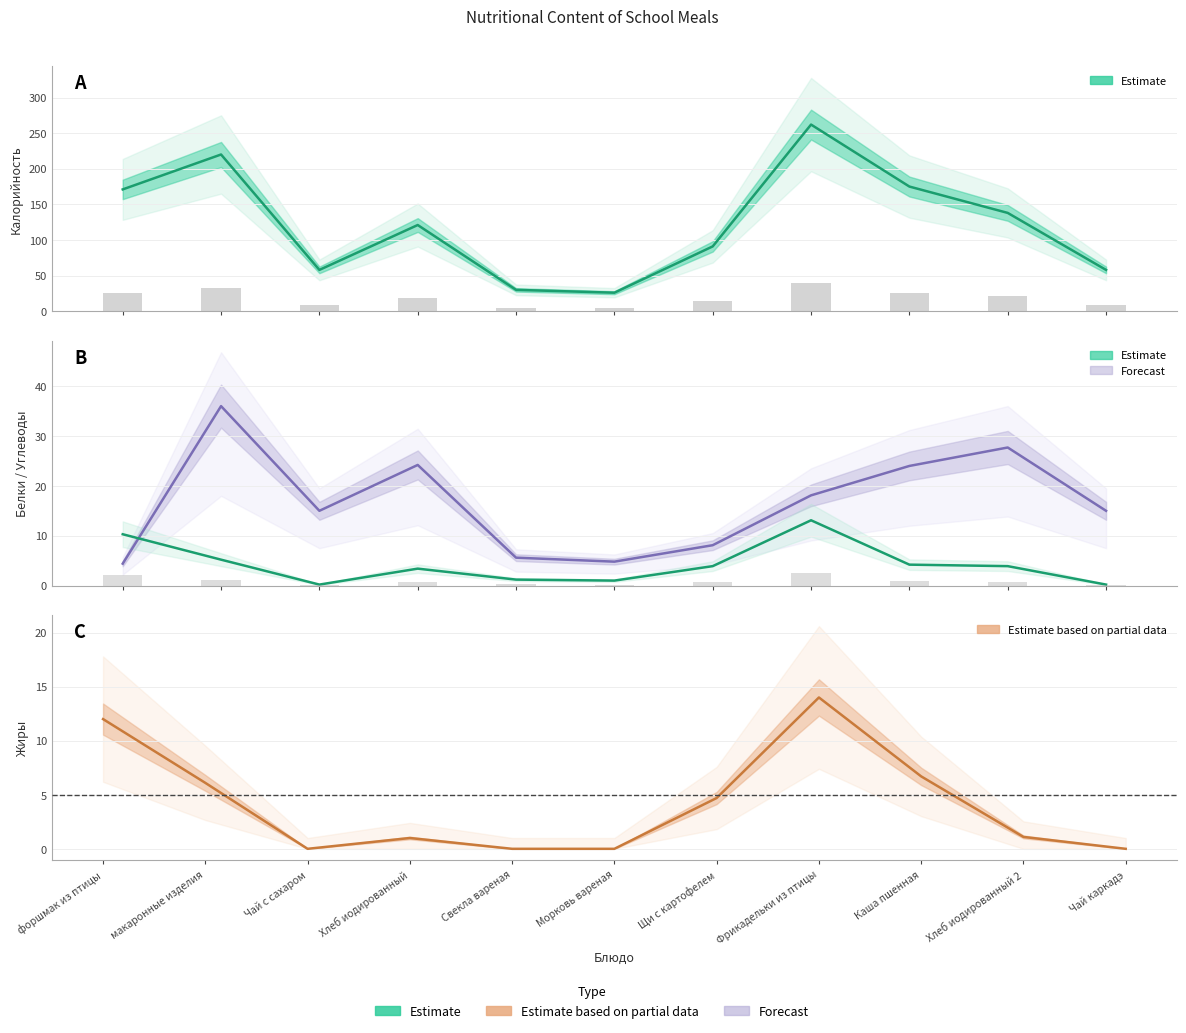

Count the number of data series in this chart.

4